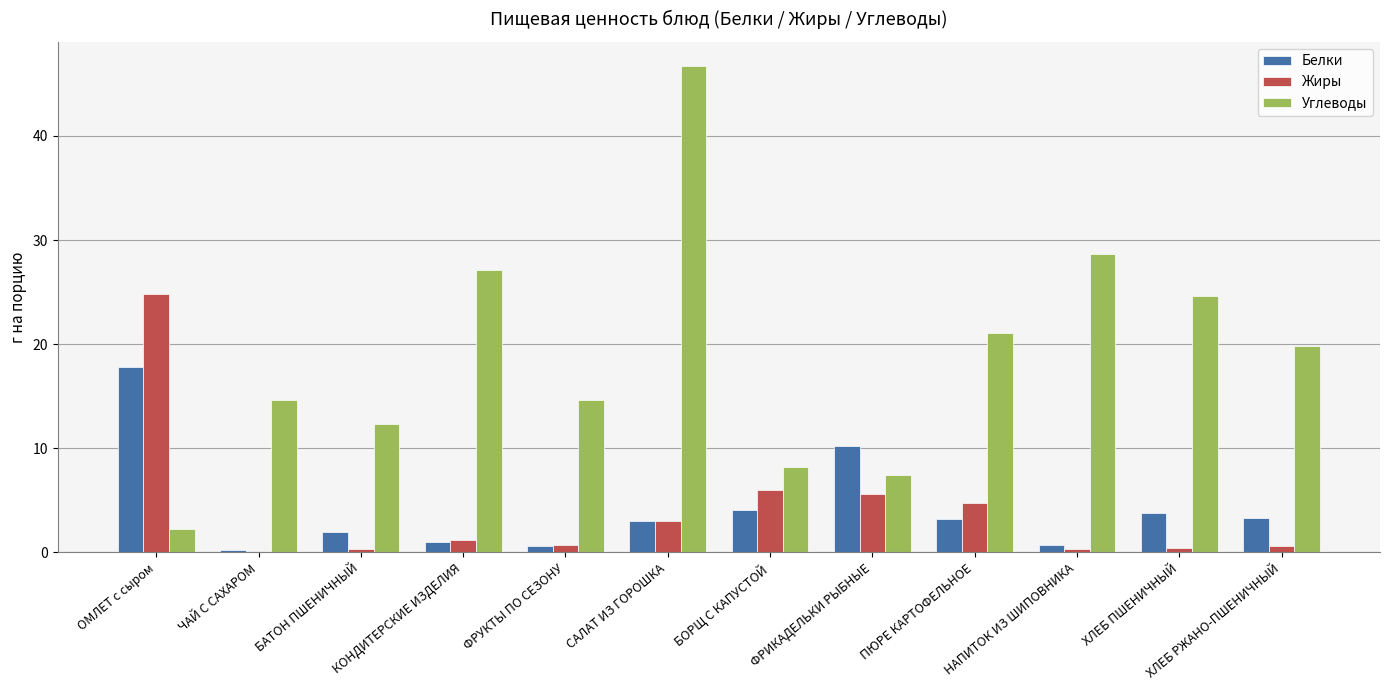

What is the spread (max minus min) of values at ФРИКАДЕЛЬКИ РЫБНЫЕ?

4.6